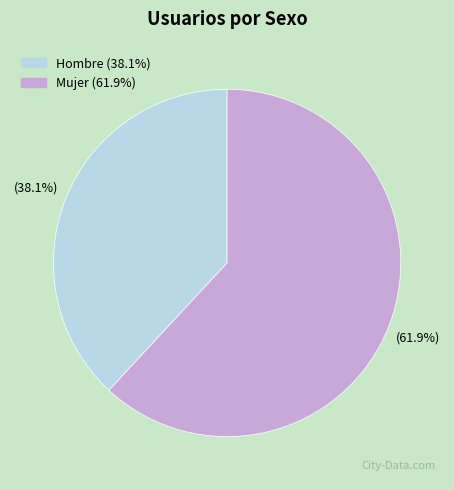

How many slices are in this pie chart?

2